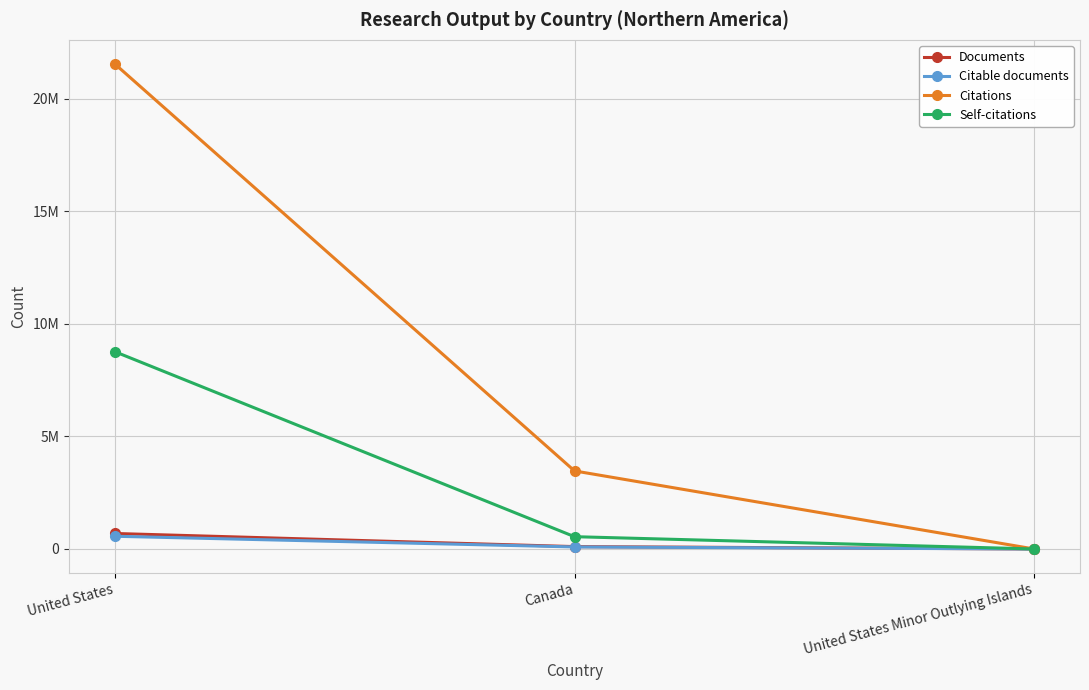

What are all the series names shown in the legend?

Documents, Citable documents, Citations, Self-citations